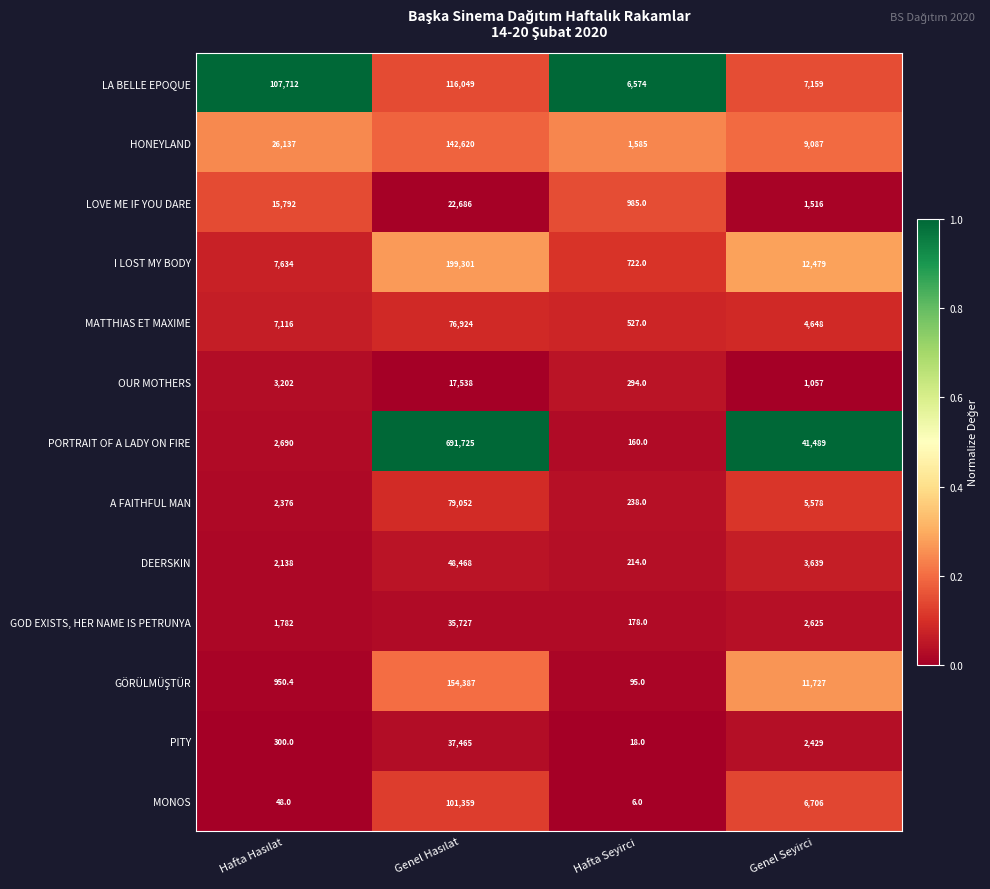

How many data points does each series have?

4